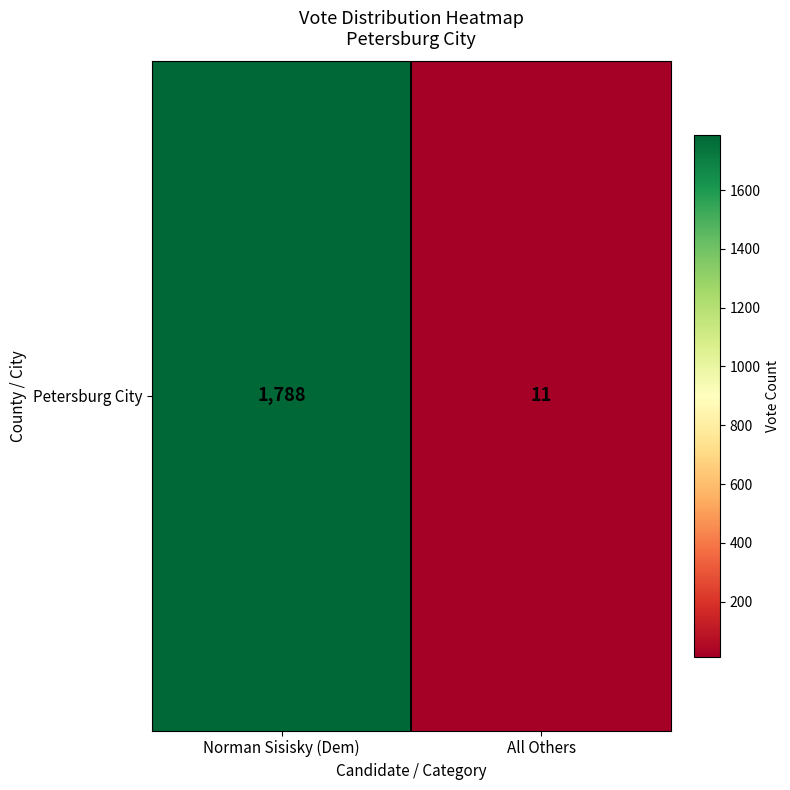

How many values are below 1788?

1